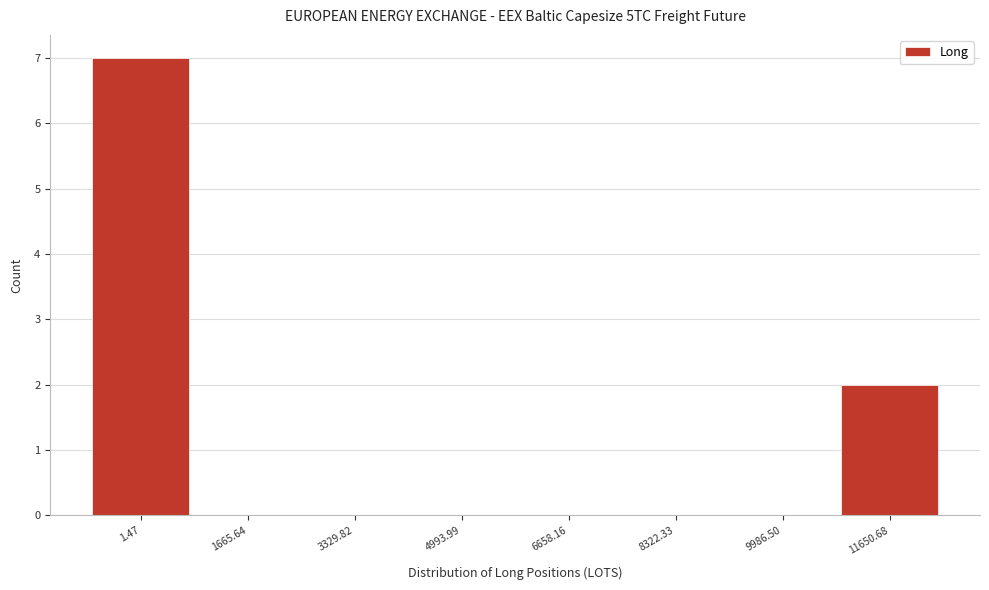

Reading right to left, what are all the values shown in this chart?

11650.68=2	9986.50=0	8322.33=0	6658.16=0	4993.99=0	3329.82=0	1665.64=0	1.47=7